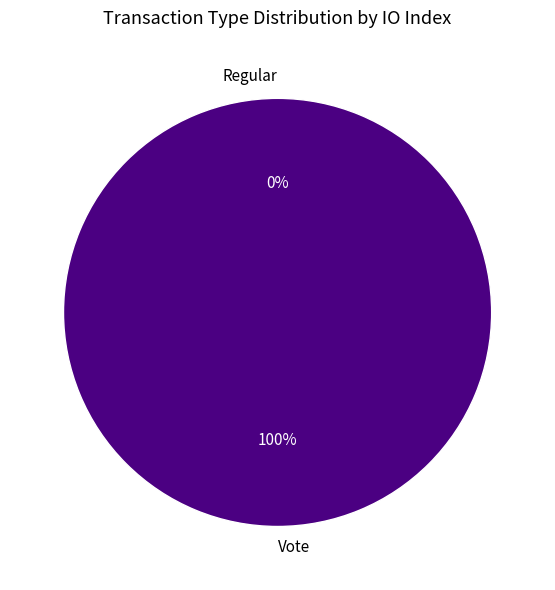

Which category has the biggest portion of the pie?

Vote